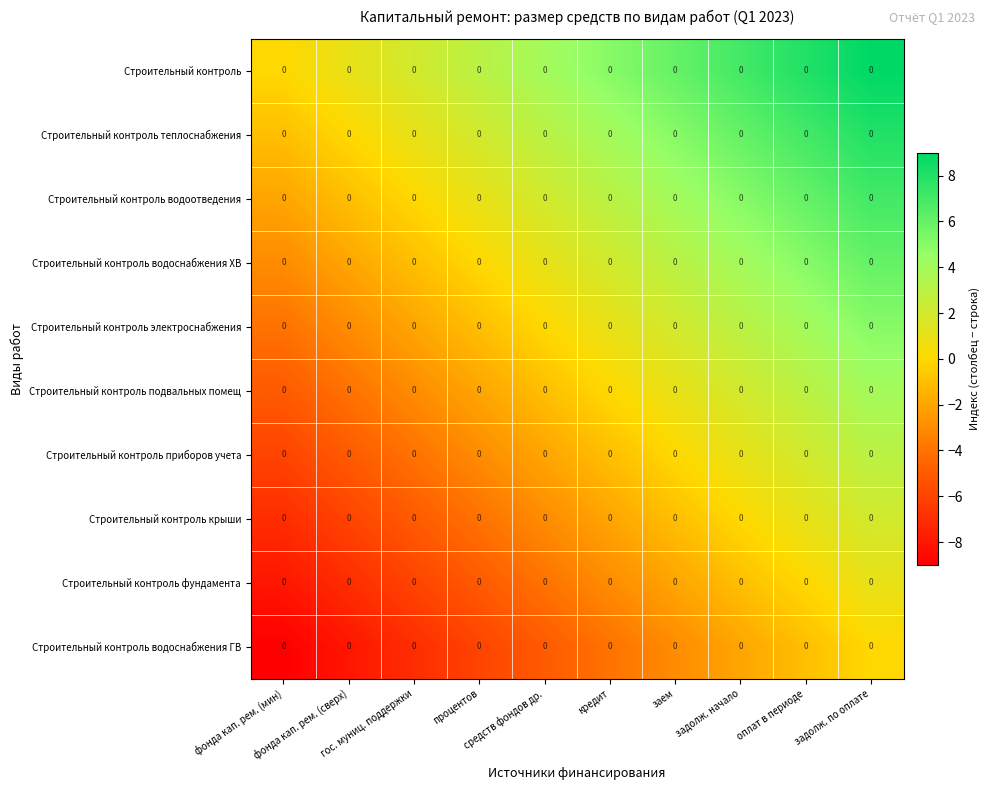

What is the difference between the maximum and second lowest values in the Строительный контроль фундамента series?

8